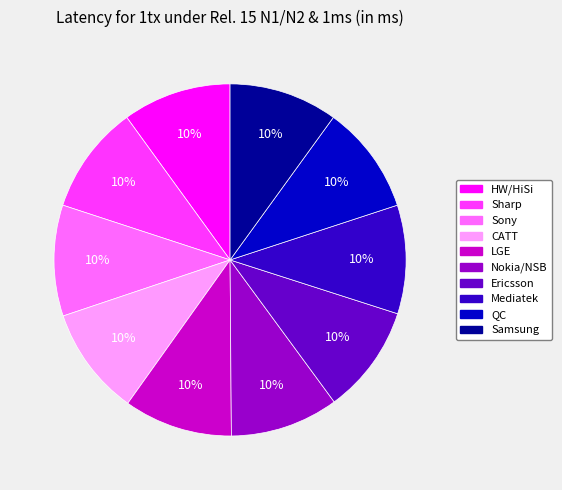

Is it true that CATT is 10% of the pie?

True